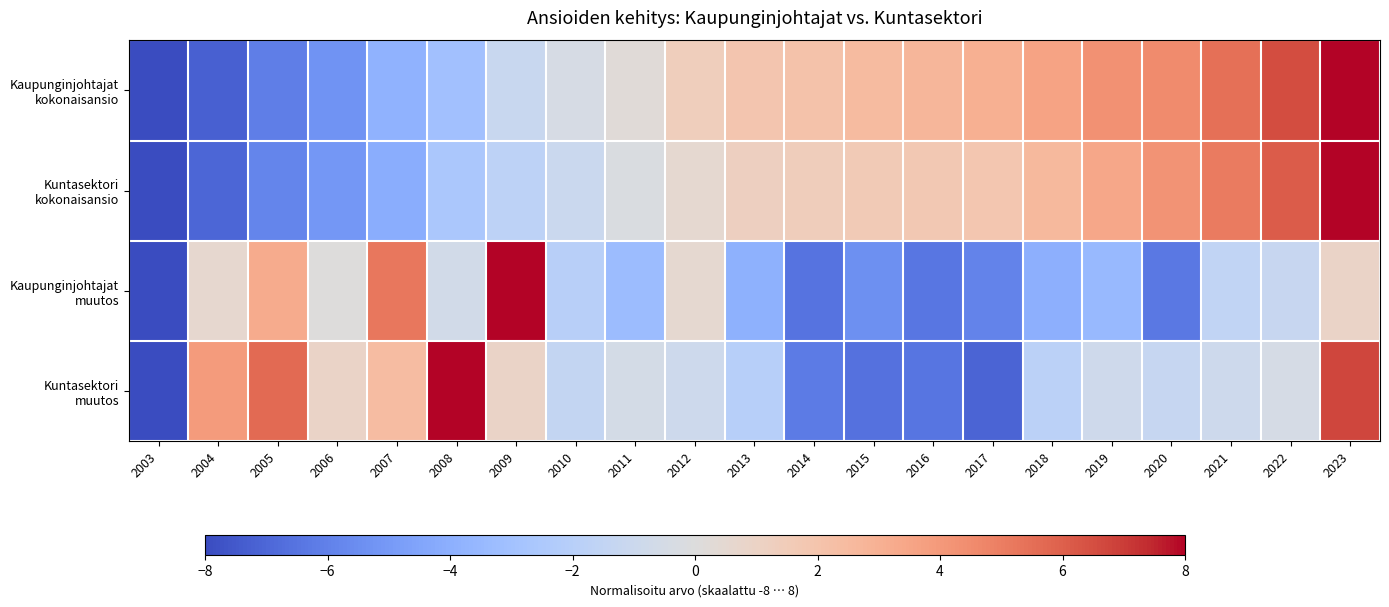

Count the number of data series in this chart.

4